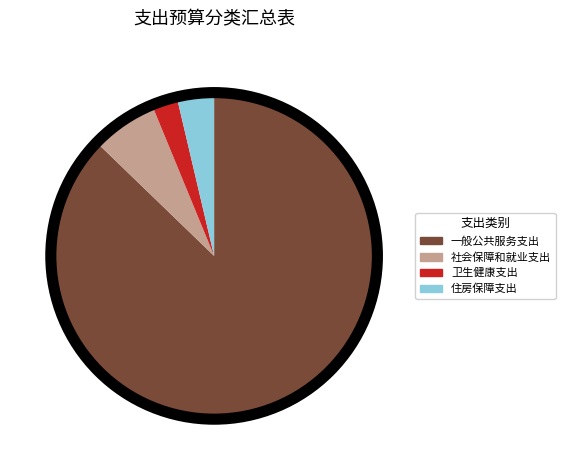

Is the sum of 卫生健康支出 and 一般公共服务支出 greater than half?

Yes